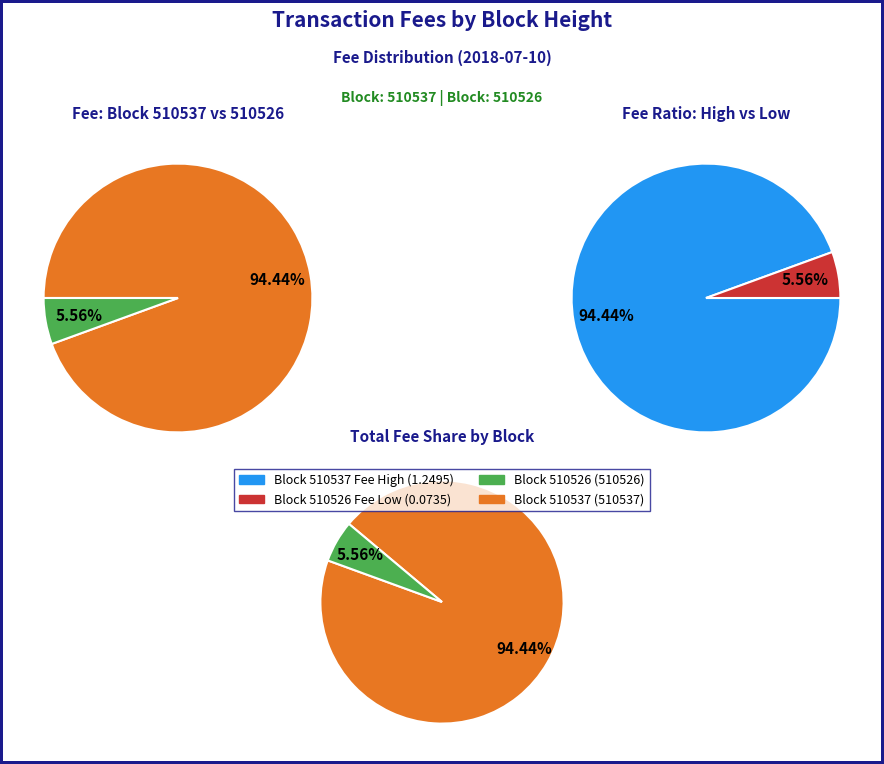

Combined, what portion of the pie is 510537 and 510526?

100.0%